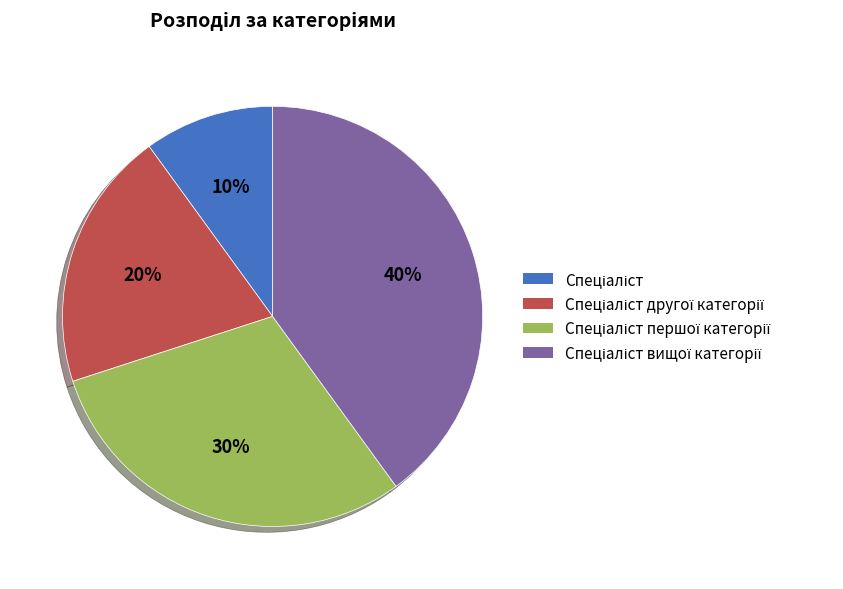

Is there a majority slice in this chart?

No